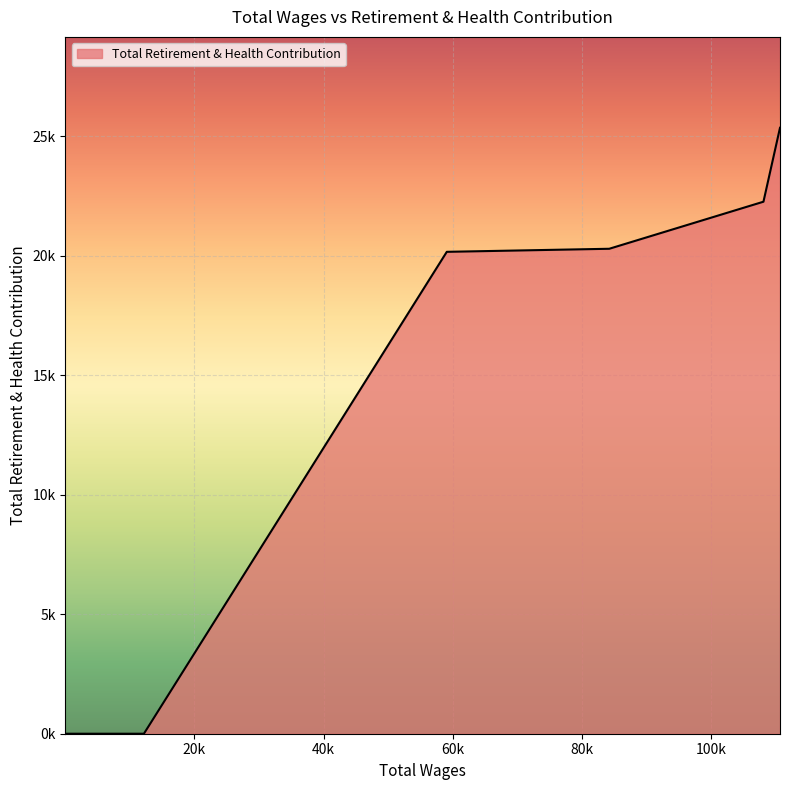

Does the chart display data point markers on the line(s)?

No